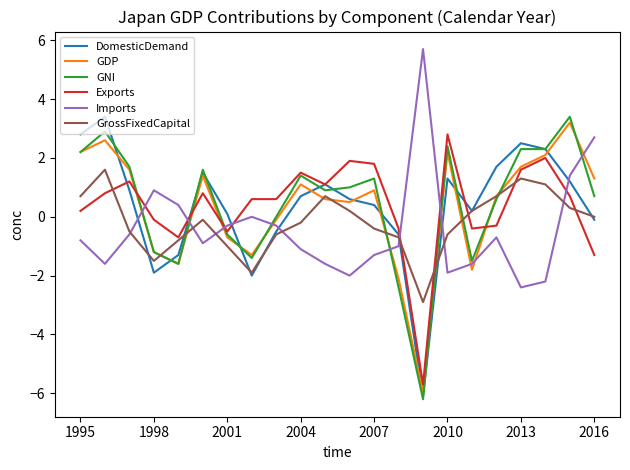

Which series ends up on top after the final intersection of Imports and Exports?

Imports